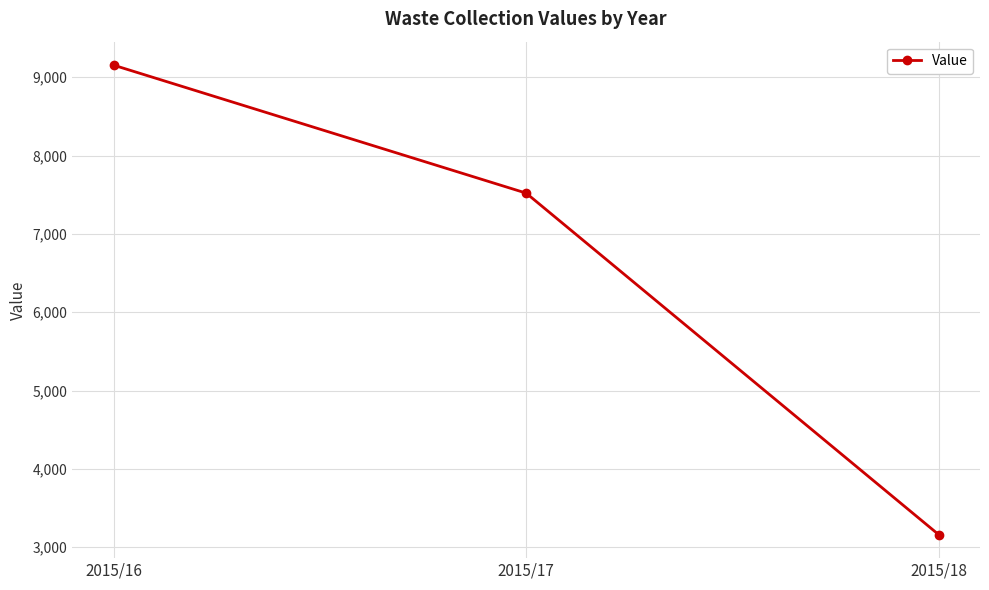

What is the value of the 2nd point from the left?

7520.4